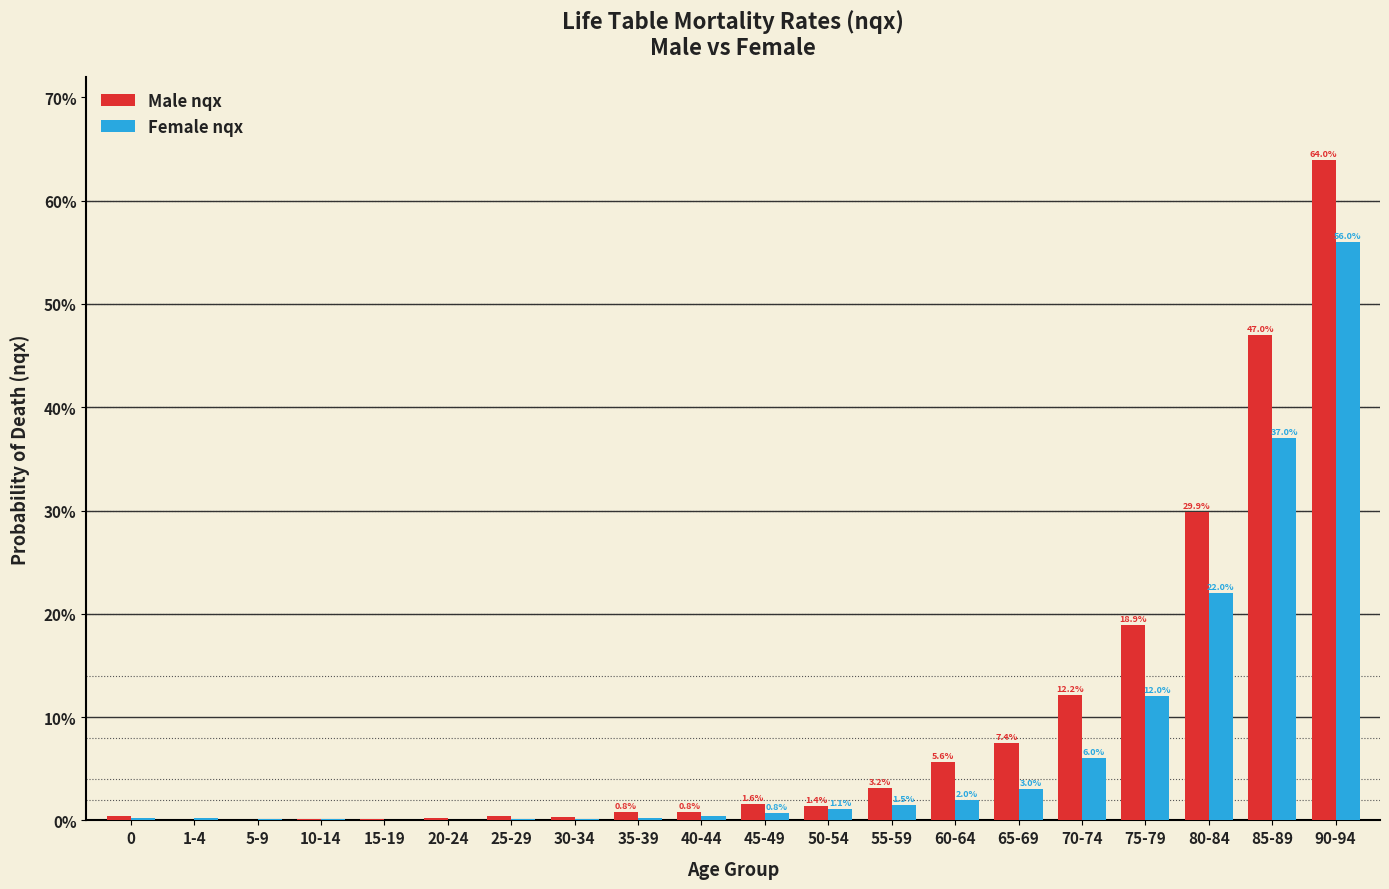

Is the value of Female nqx at 40-44 greater than the value of Male nqx at 40-44?

No